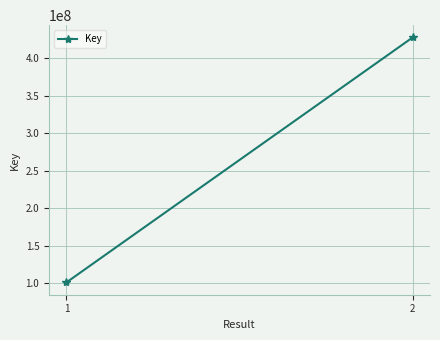

Between 2 and 1, which is larger?

2